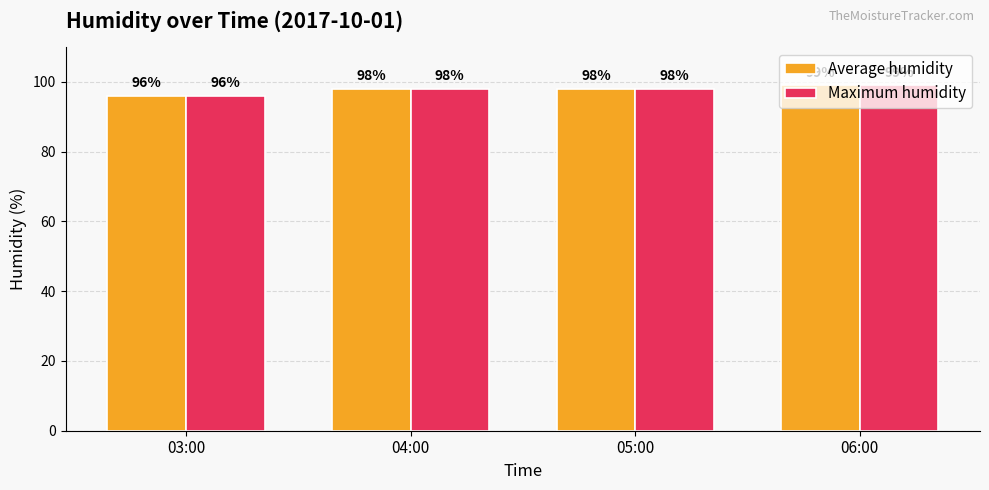

The value of Average humidity at 03:00 is 44. True or false?

False